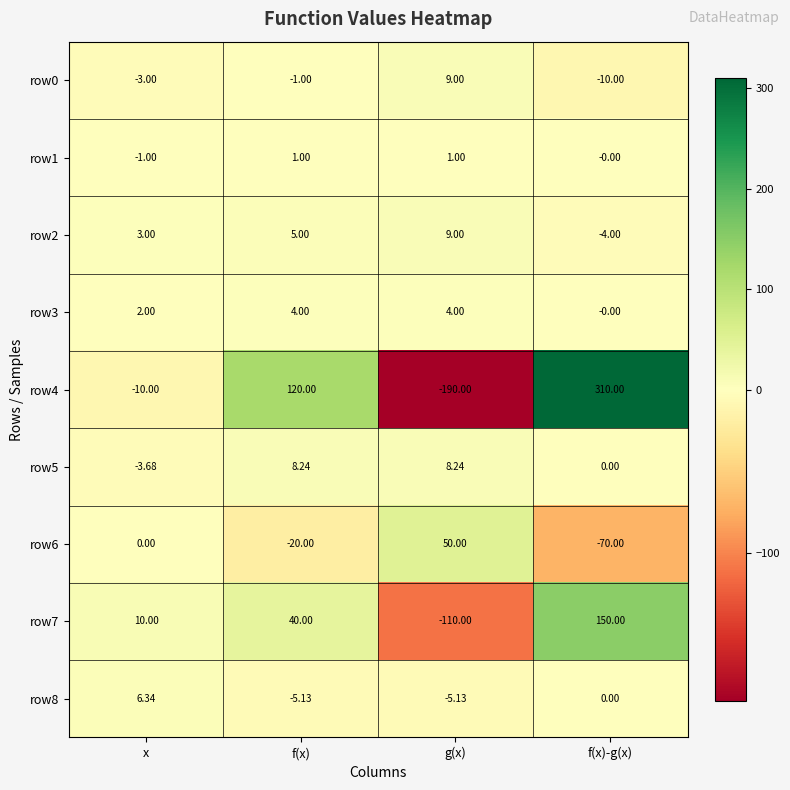

Is the value of row1 at f(x) greater than the value of row2 at f(x)?

No